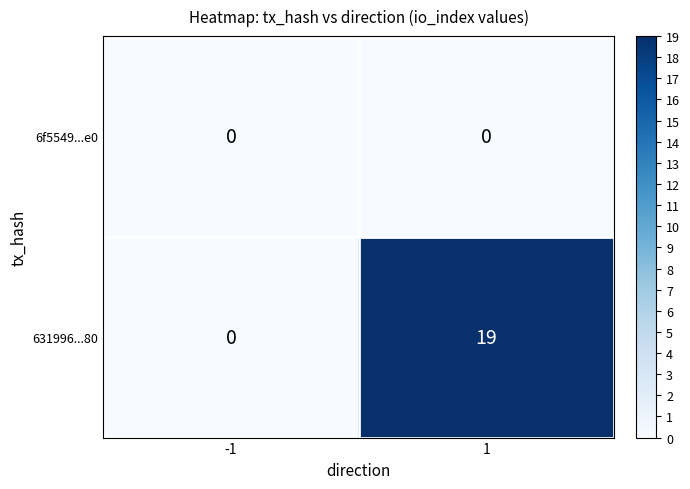

Rank the series by their maximum value, from lowest to highest.

6f5549...e0, 631996...80